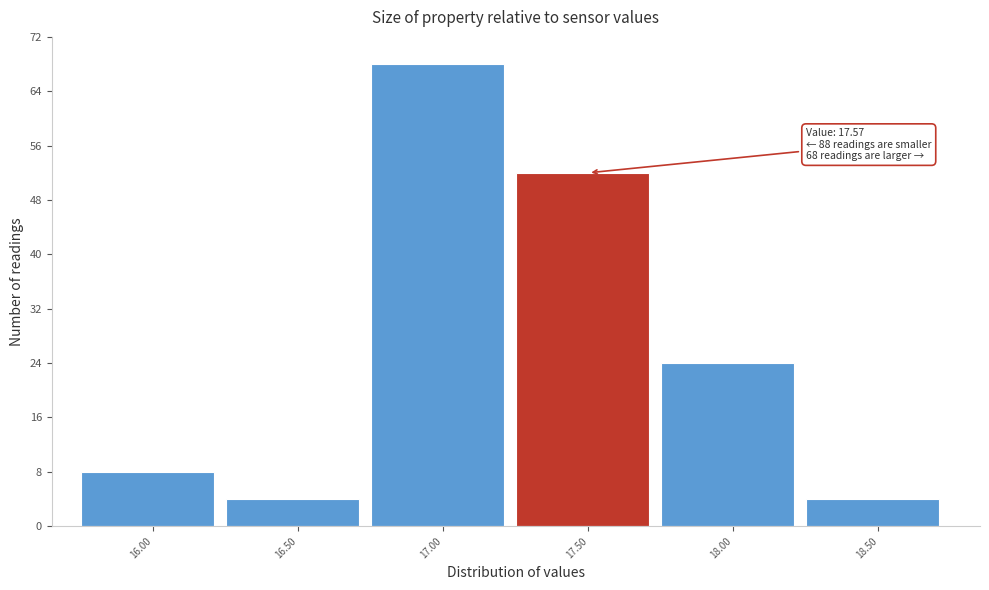

Reading right to left, transcribe all the data shown in this chart.

4	24	52	68	4	8